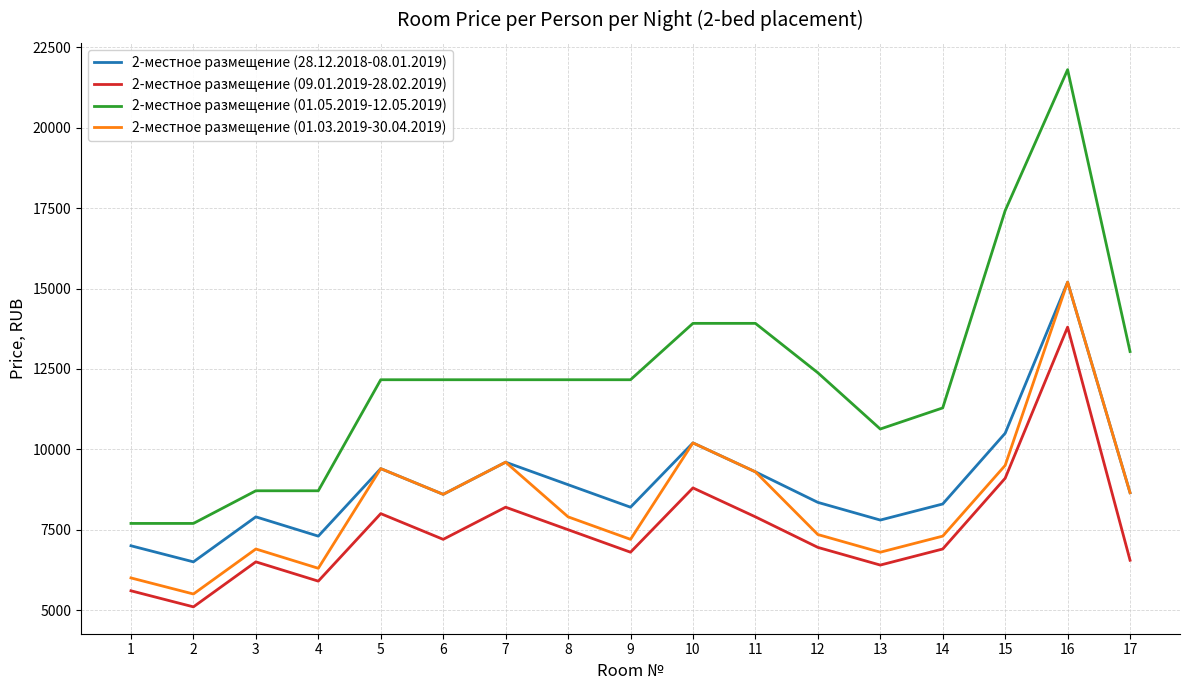

True or false: 2-местное размещение (01.05.2019-12.05.2019) and 2-местное размещение (01.03.2019-30.04.2019) intersect in this chart.

False